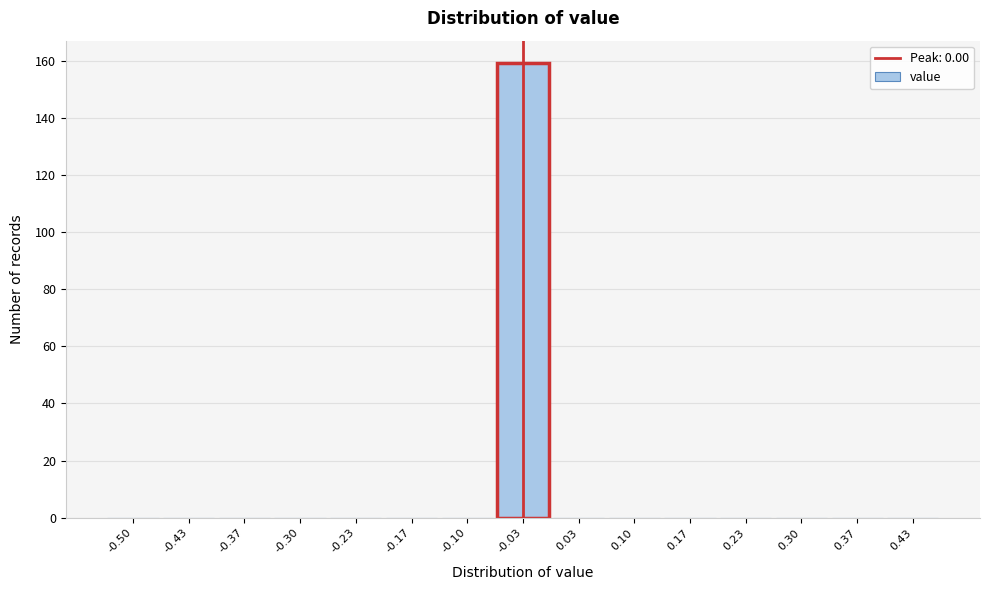

Reading right to left, what are all the values shown in this chart?

0.43=0	0.37=0	0.30=0	0.23=0	0.17=0	0.10=0	0.03=0	-0.03=159	-0.10=0	-0.17=0	-0.23=0	-0.30=0	-0.37=0	-0.43=0	-0.50=0